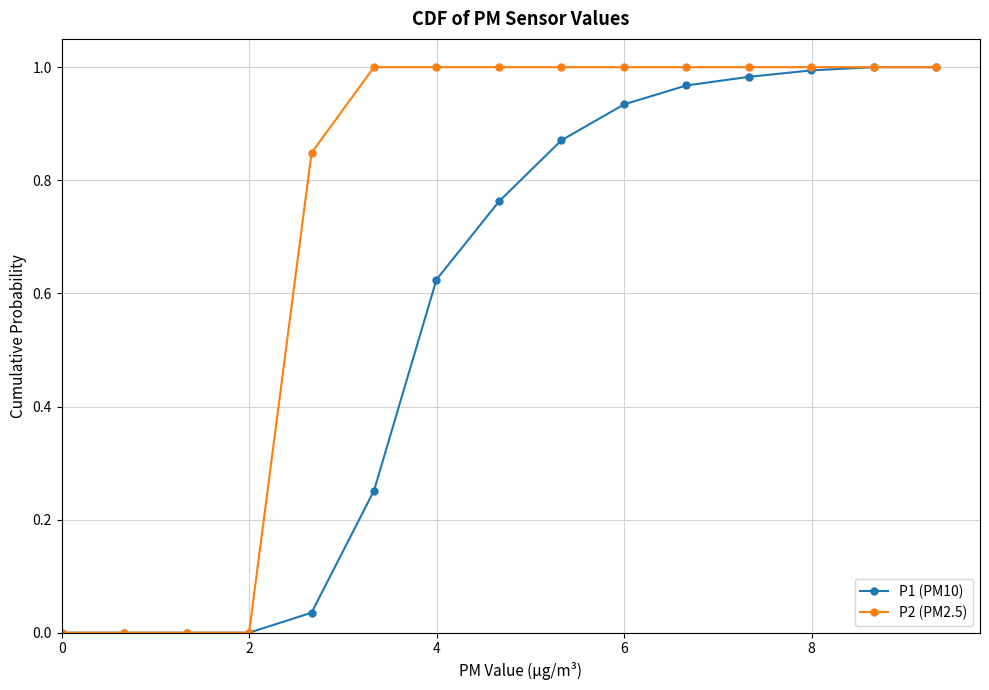

List the series in order of their overall mean, lowest first.

P1 (PM10), P2 (PM2.5)